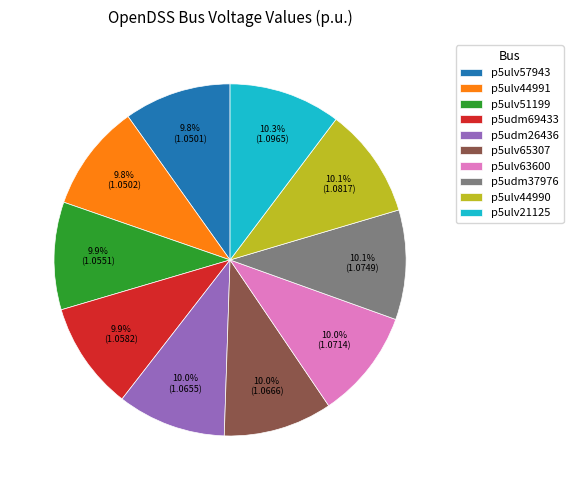

What is the ratio of the value at p5ulv44990 to the value at p5udm69433?

1.0